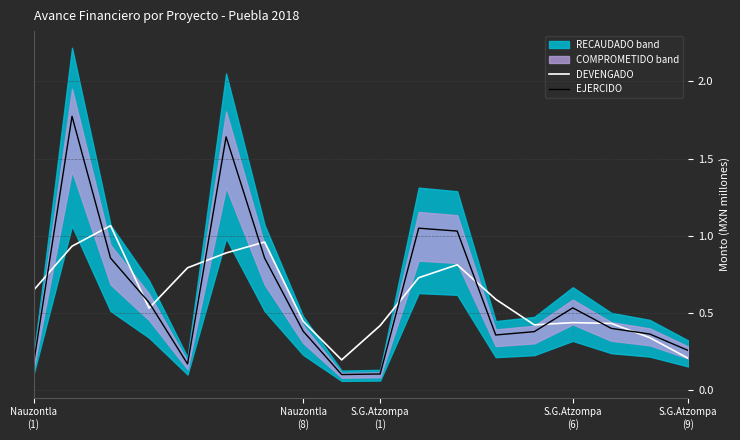

After their last crossing, which series has the higher values: DEVENGADO or EJERCIDO?

EJERCIDO